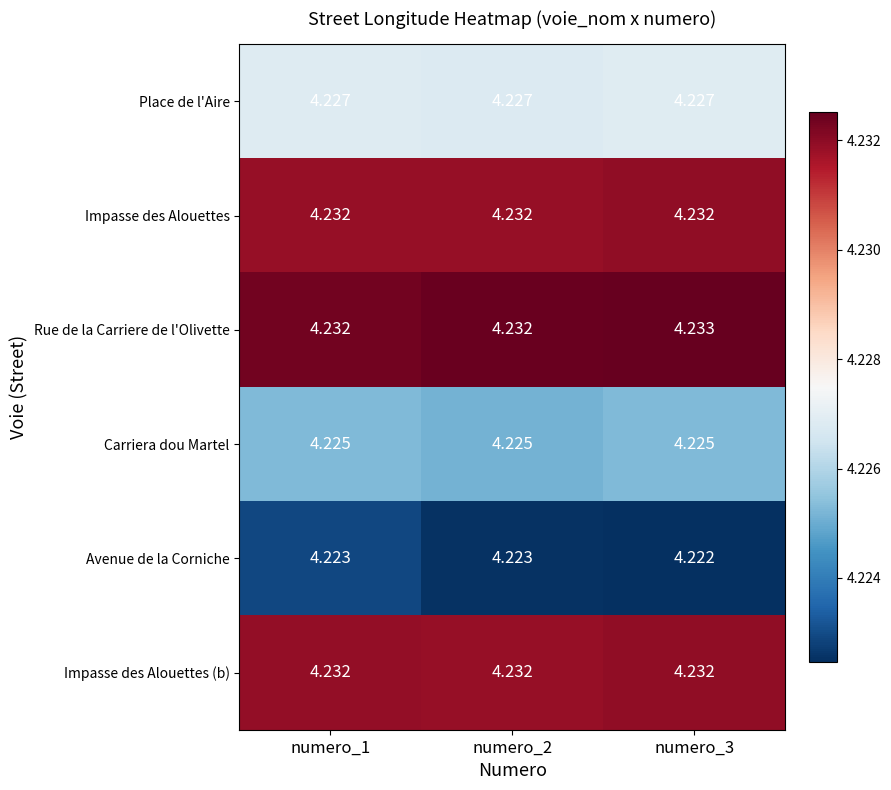

Which series has the largest total across all categories?

Rue de la Carriere de l'Olivette